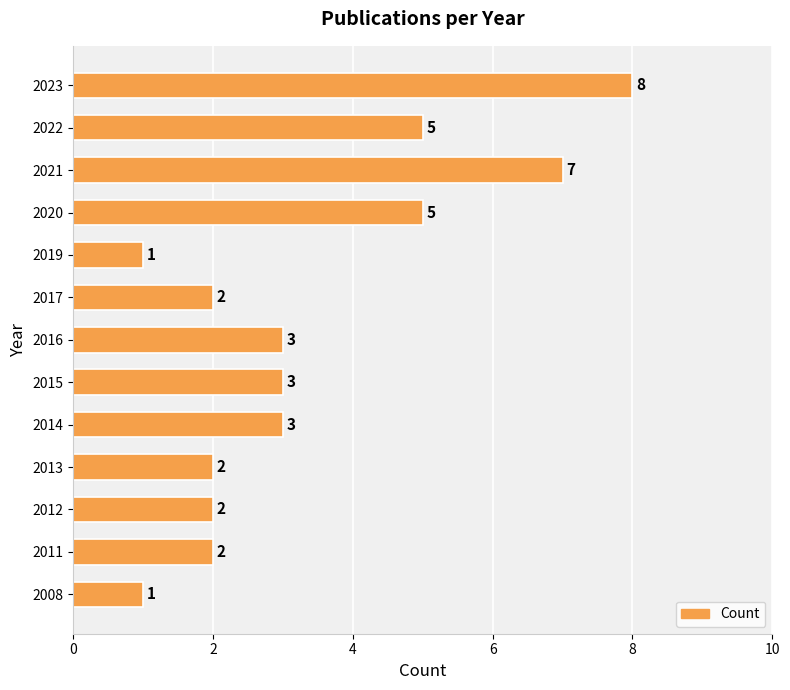

Between 2020 and 2012, which is larger?

2020